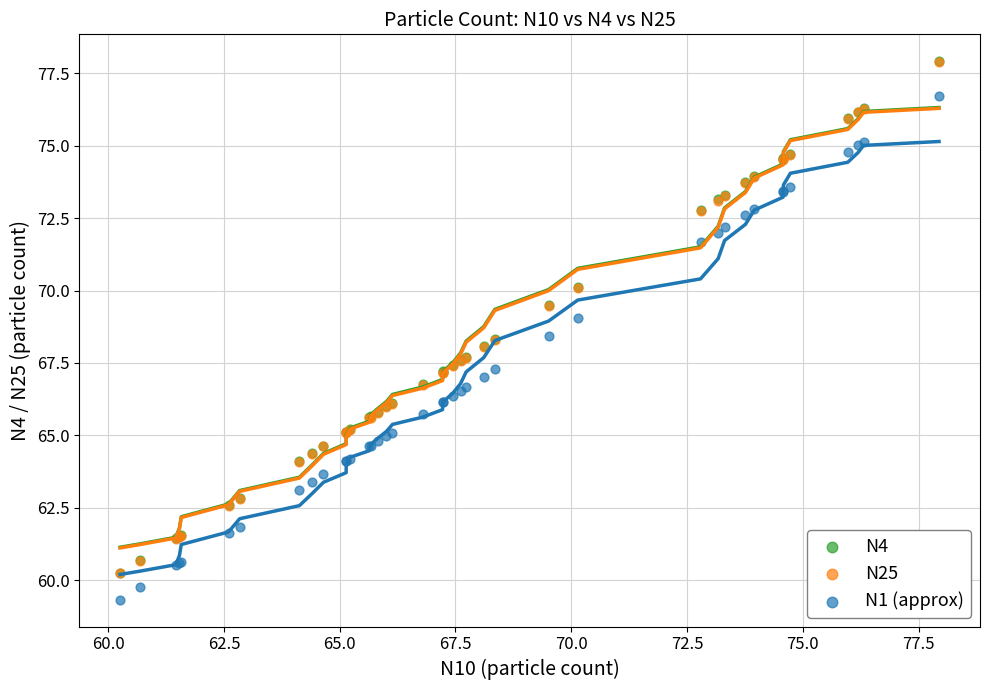

What are all the series names shown in the legend?

N4, N25, N1 (approx)